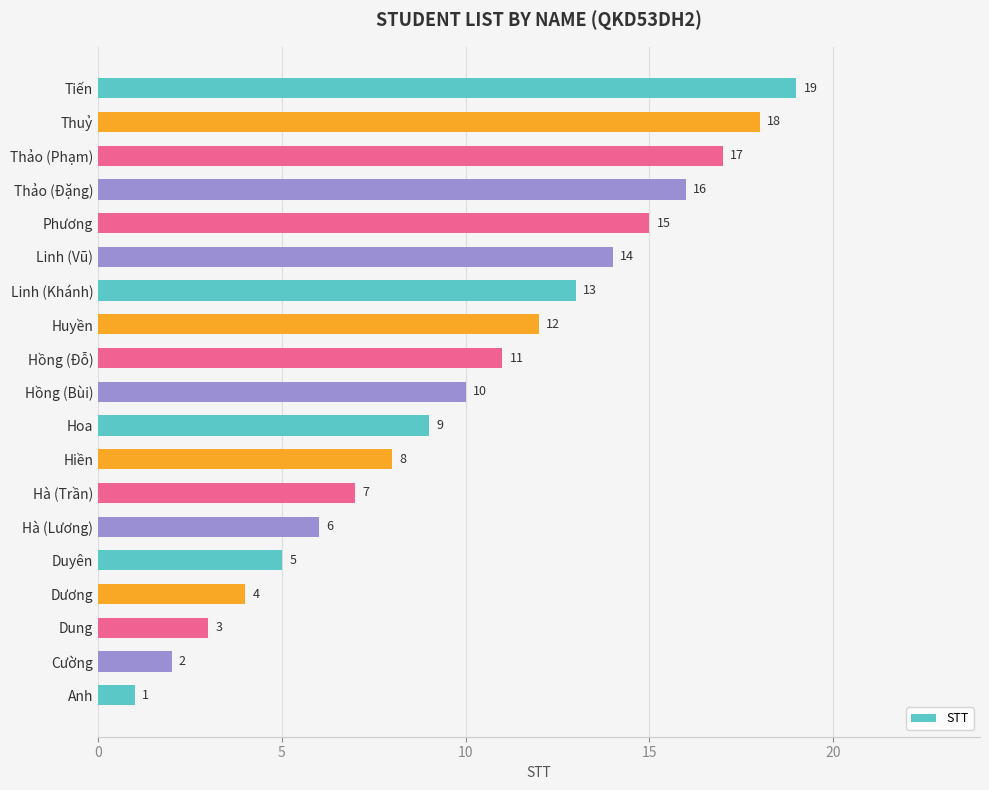

List the labels in order of value, largest first.

Tiến, Thuỷ, Thảo (Phạm), Thảo (Đặng), Phương, Linh (Vũ), Linh (Khánh), Huyền, Hồng (Đỗ), Hồng (Bùi), Hoa, Hiền, Hà (Trần), Hà (Lương), Duyên, Dương, Dung, Cường, Anh